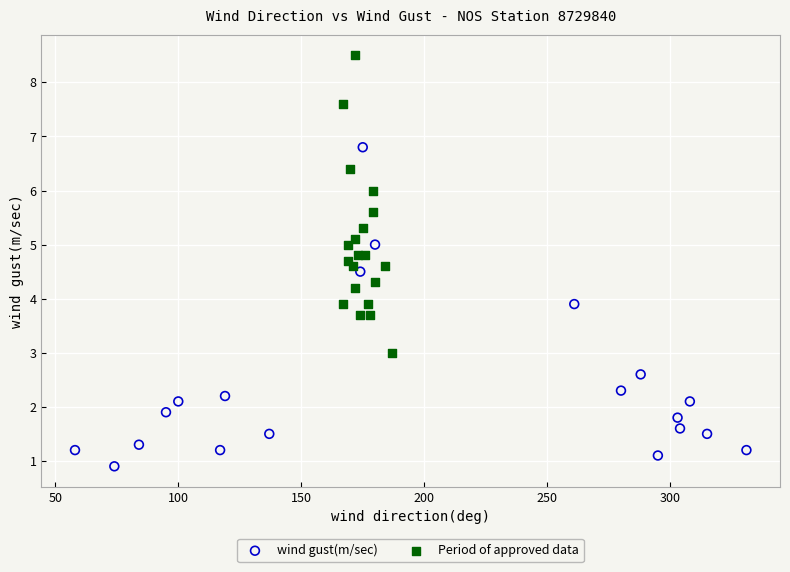

Which series contains the lowest Y value?

wind gust(m/sec)